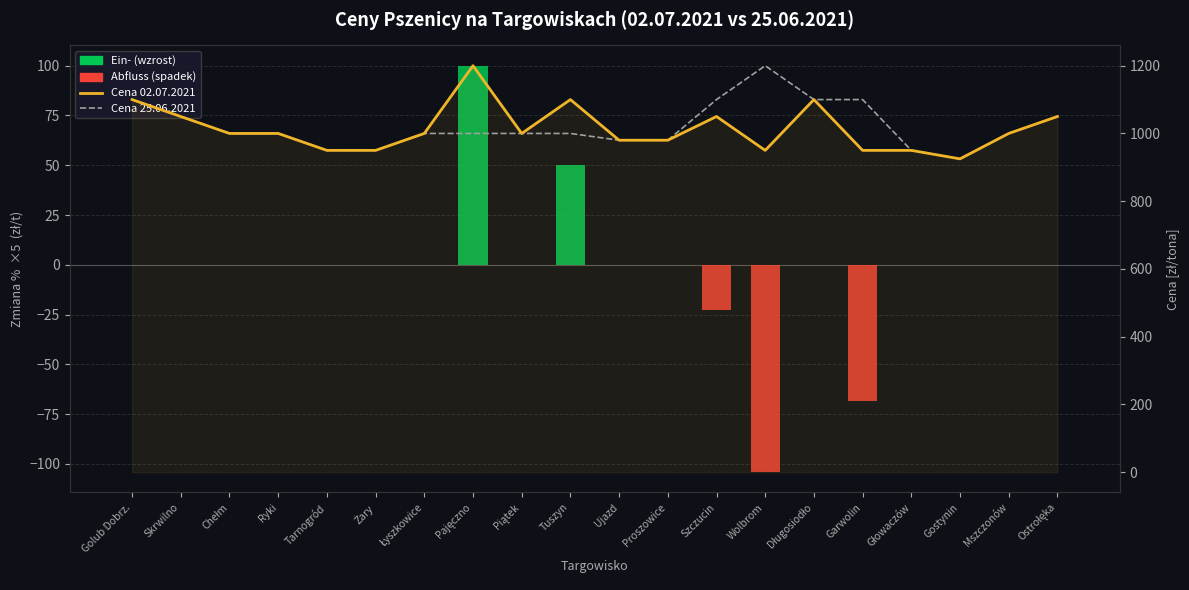

What is the sum of all Abfluss values?

-195.1